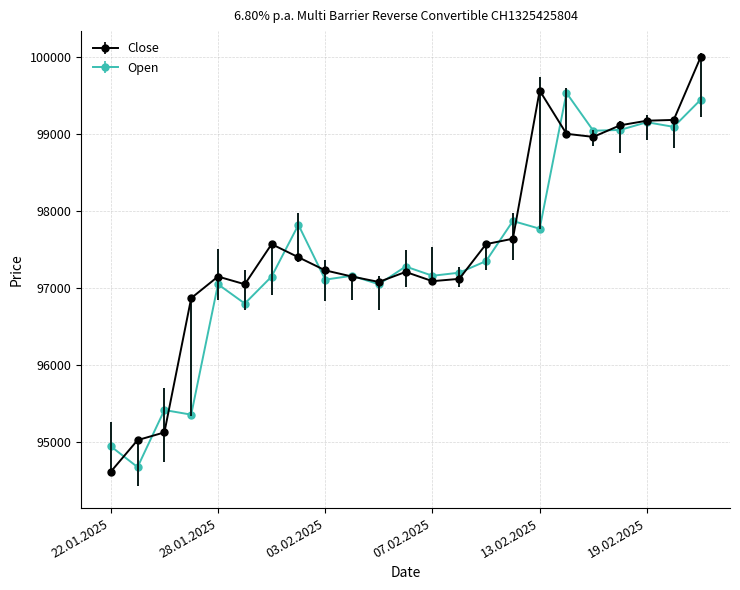

Rank the series by their maximum value, from lowest to highest.

Open, Close